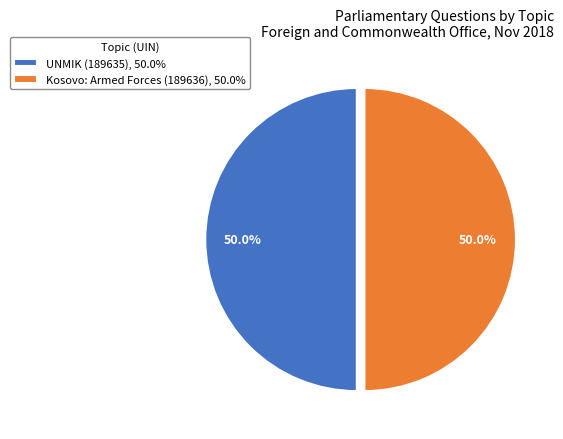

Is the sum of Kosovo: Armed Forces (189636), 50.0% and UNMIK (189635), 50.0% greater than half?

Yes